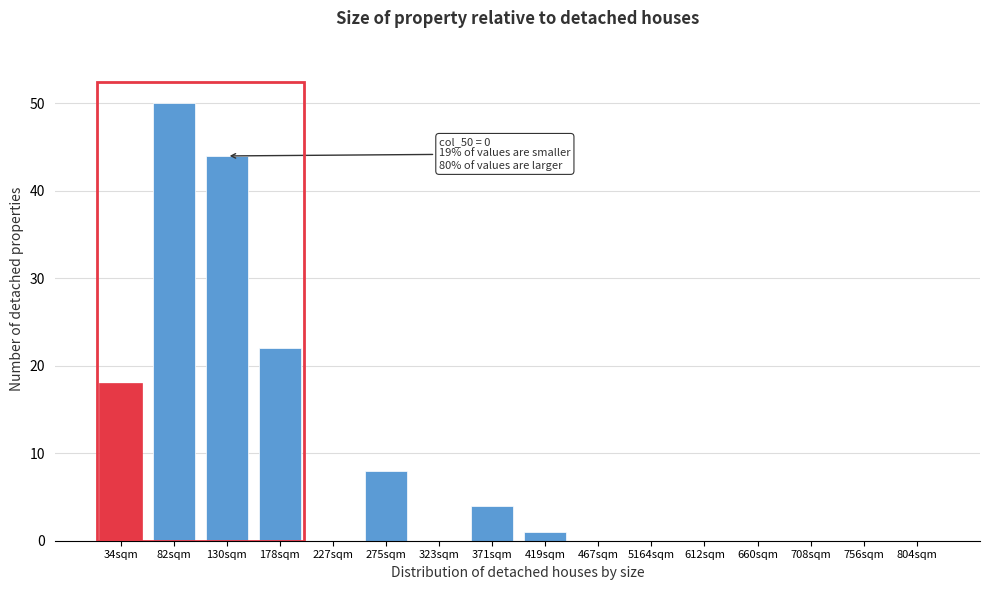

Reading right to left, list all the values displayed in this chart.

804sqm=0	756sqm=0	708sqm=0	660sqm=0	612sqm=0	5164sqm=0	467sqm=0	419sqm=1	371sqm=4	323sqm=0	275sqm=8	227sqm=0	178sqm=22	130sqm=44	82sqm=50	34sqm=18